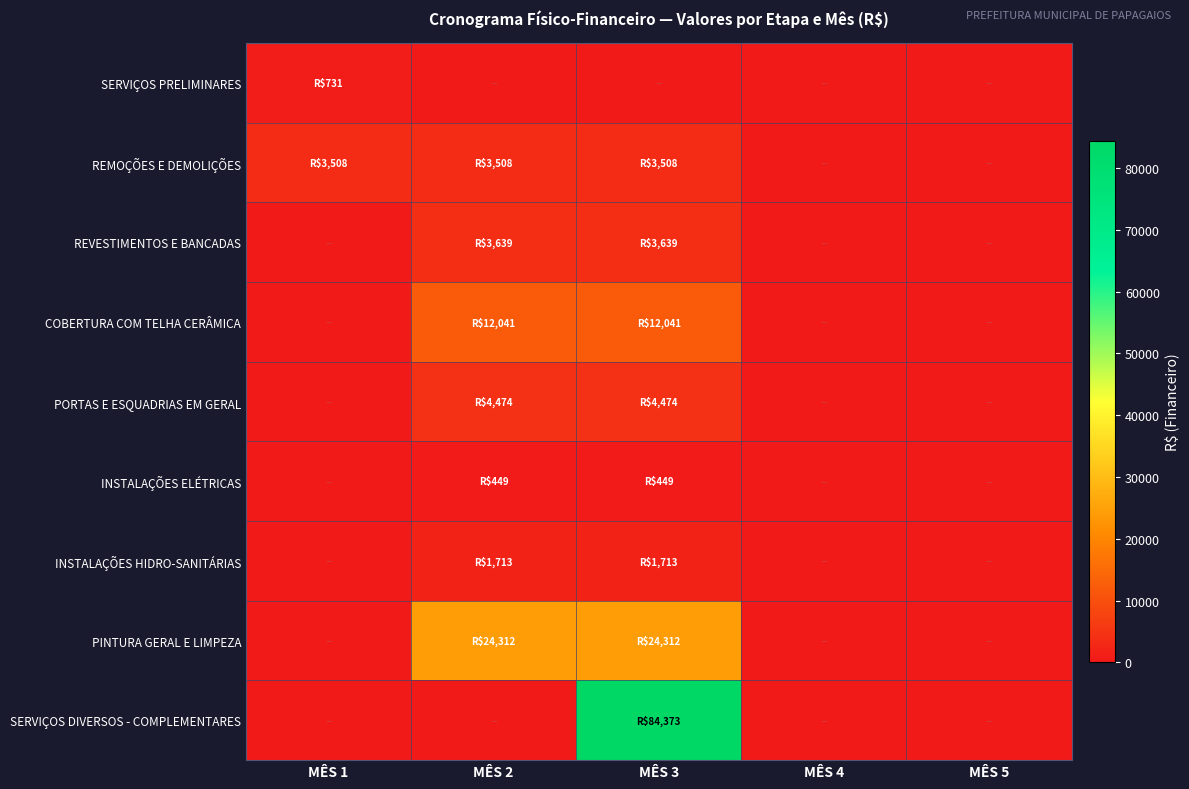

Which series has the widest spread of values?

SERVIÇOS DIVERSOS - COMPLEMENTARES